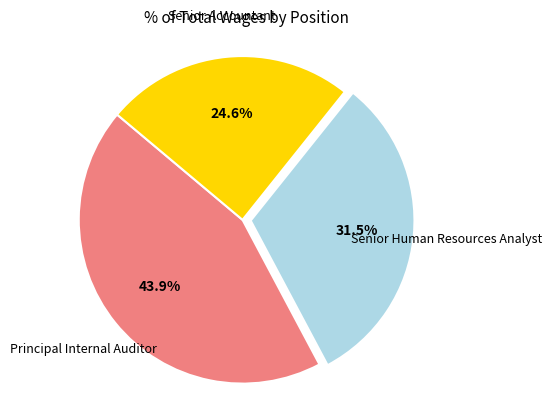

Which has a higher value, Principal Internal Auditor or Senior Human Resources Analyst?

Principal Internal Auditor